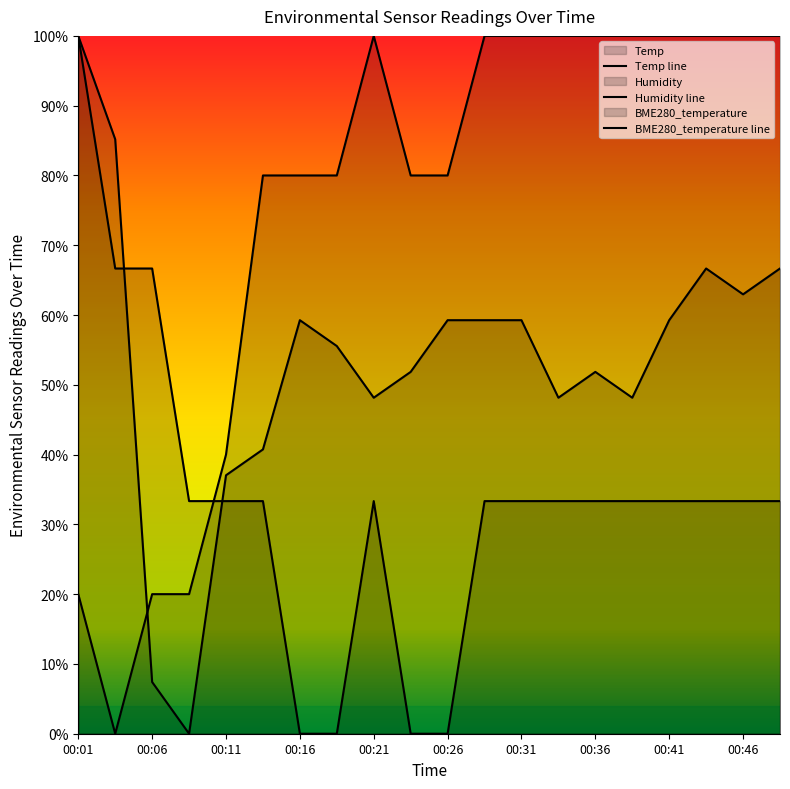

At which category does the chart reach its minimum across all series?

00:16